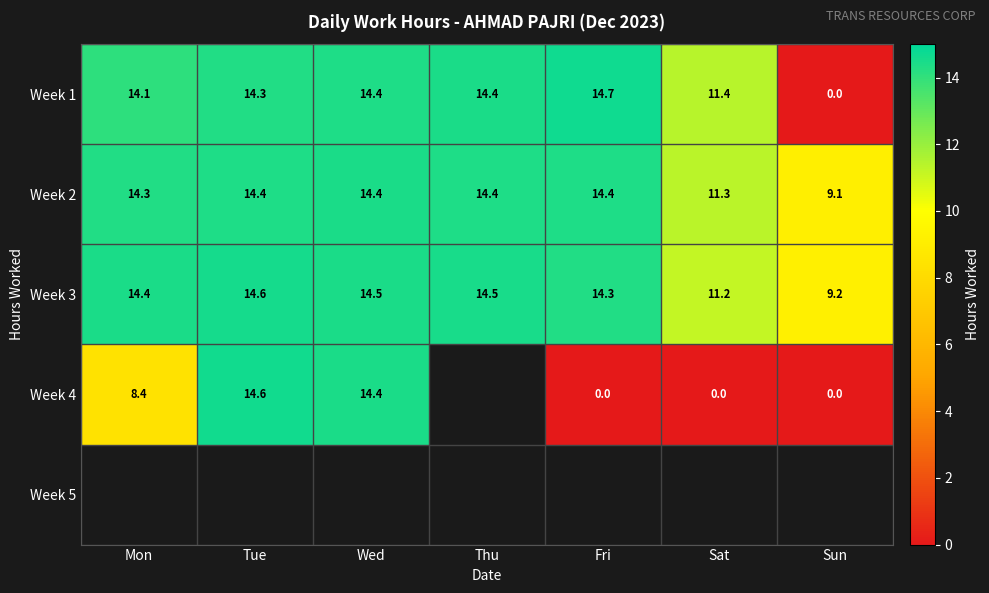

At which label is Week 3 closest to 11?

Sat